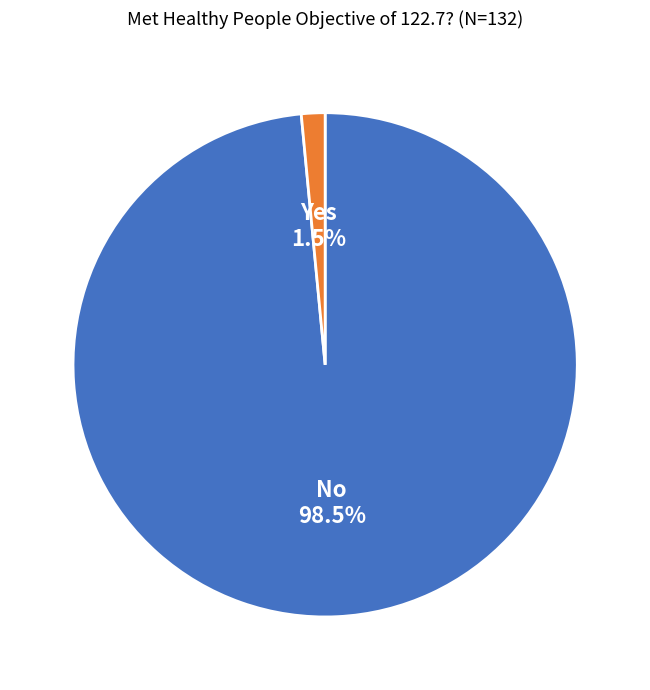

How many segments does this pie chart have?

2